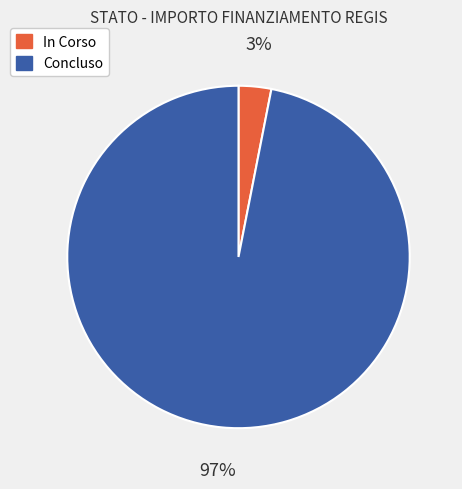

To the nearest percent, what is the difference between the largest and smallest slice percentages?

94%